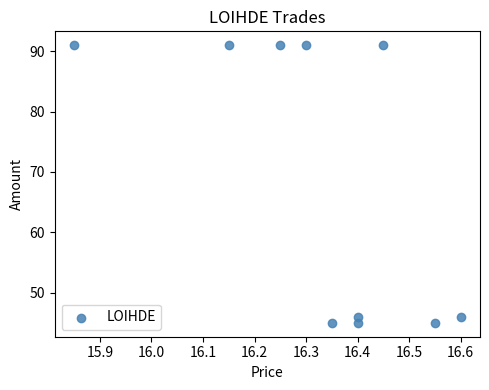

What is the average Y value?

68